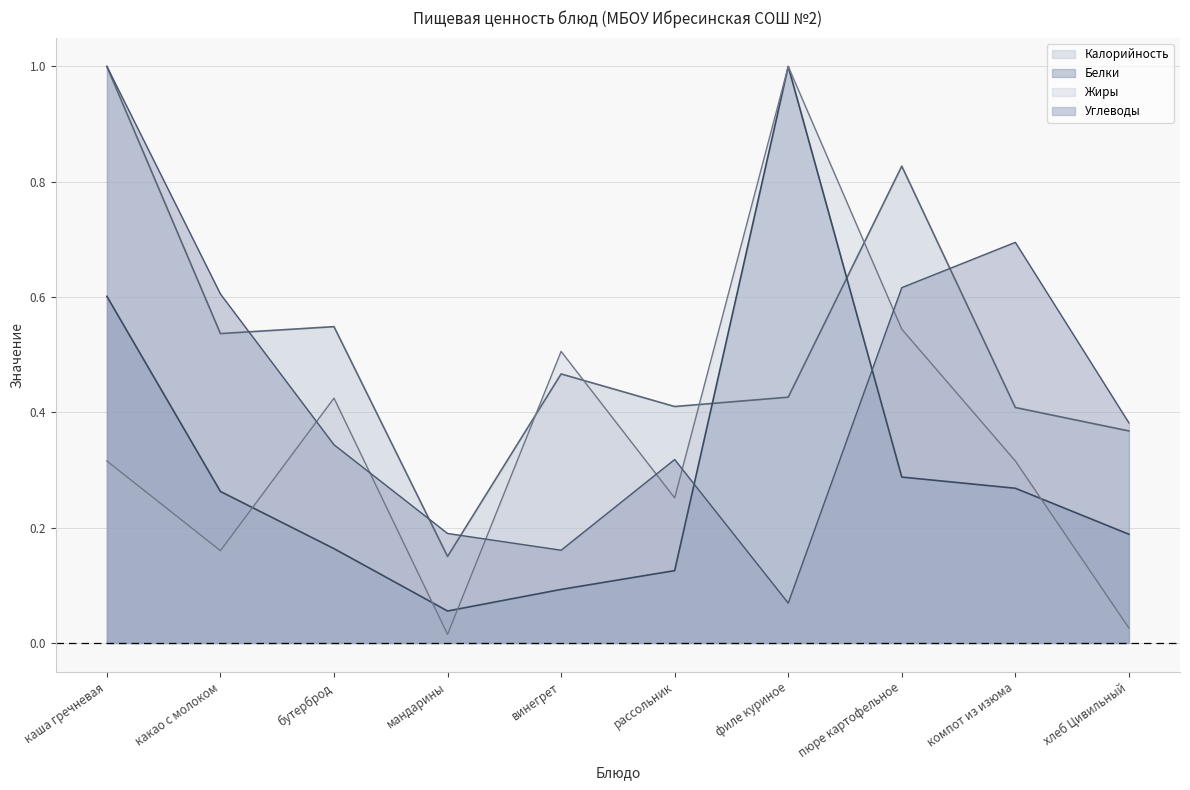

What is the label of the 4th point from the left?

мандарины